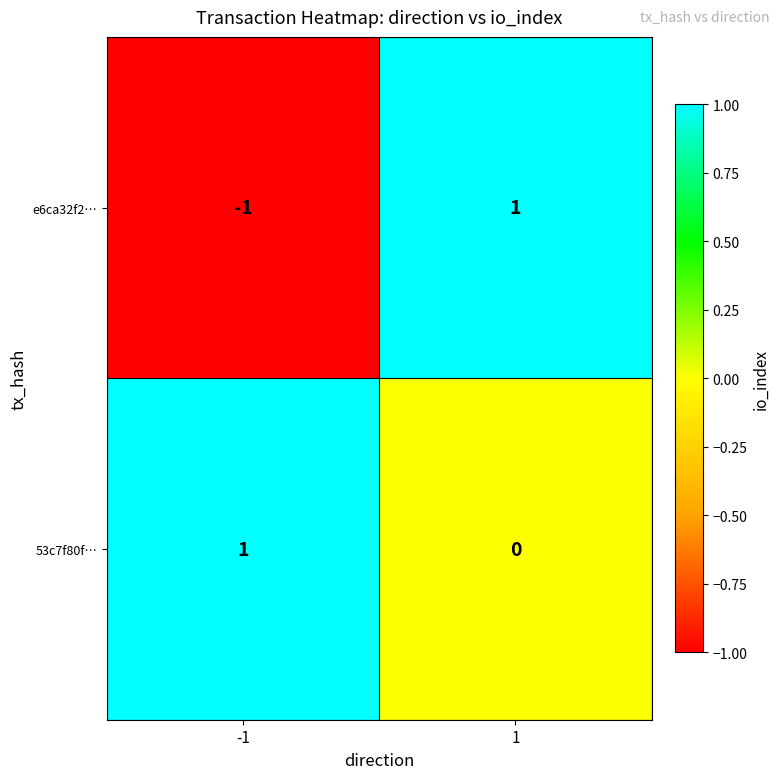

Which label corresponds to the smallest value in the chart?

-1